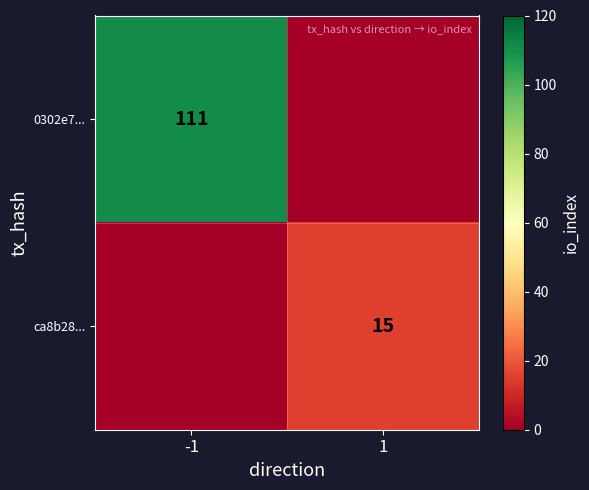

The value of ca8b28... at 1 is 15. True or false?

True